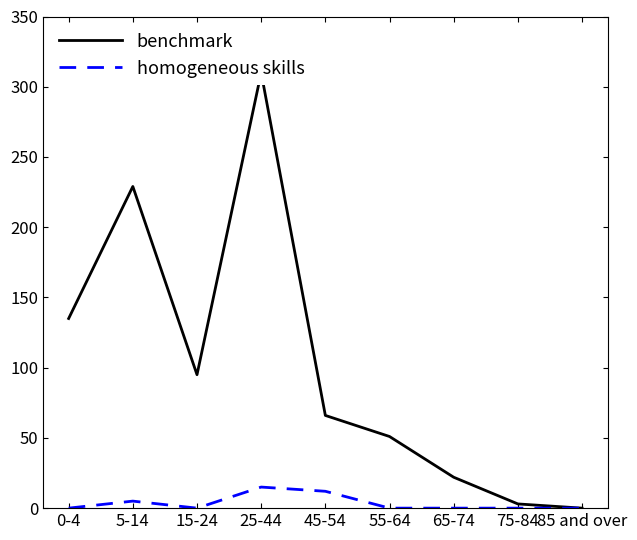

At which category does homogeneous skills reach its first local peak?

5-14